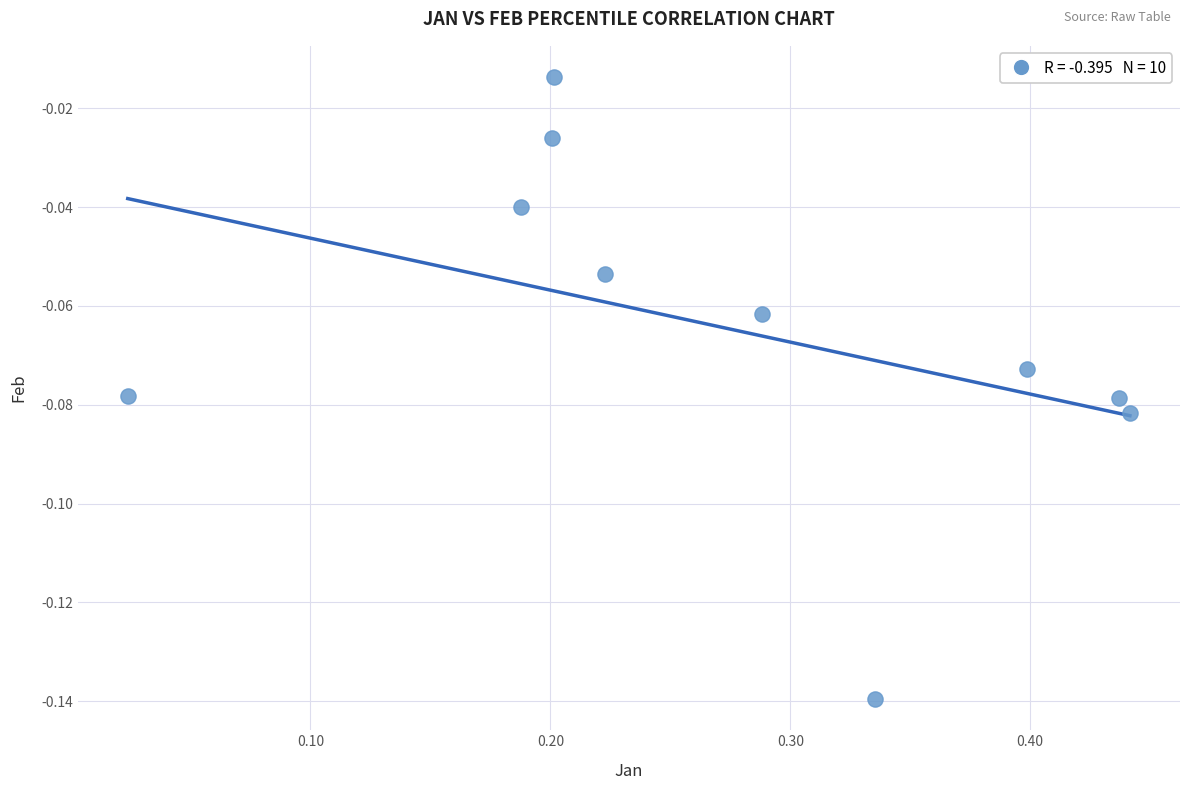

What is the average X value?

0.3